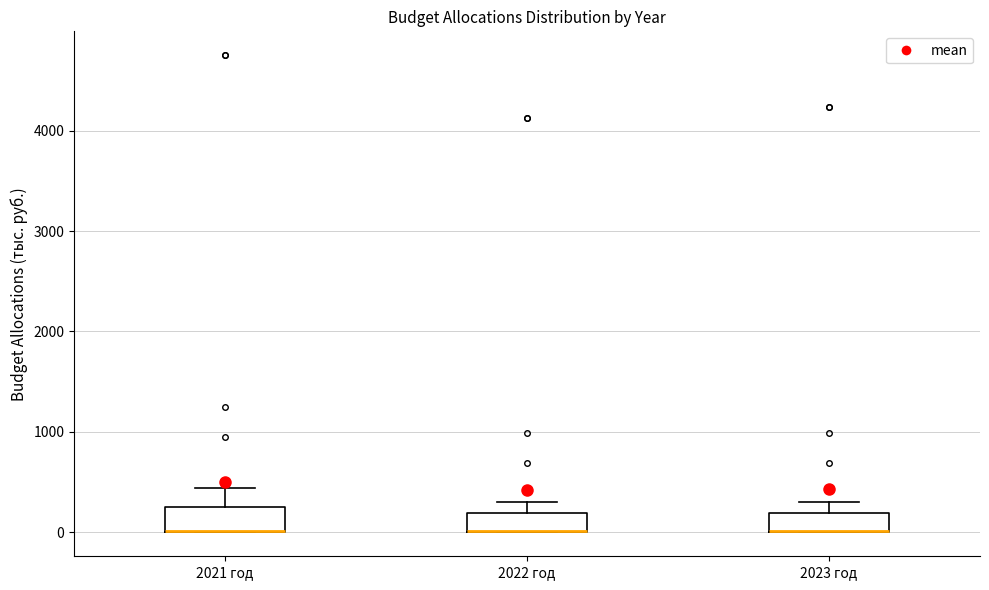

Reading left to right, read every box against the y-axis: the position of its median line, the range the box covers, and the ends of its whiskers. The values are not printed on the chart, so give them approximately, as read against the axis.

2021 год: median 0 (drawn on the box's lower edge), box 0 to 300, whiskers 0 to 400
2022 год: median 0 (drawn on the box's lower edge), box 0 to 200, whiskers 0 to 300
2023 год: median 0 (drawn on the box's lower edge), box 0 to 200, whiskers 0 to 300